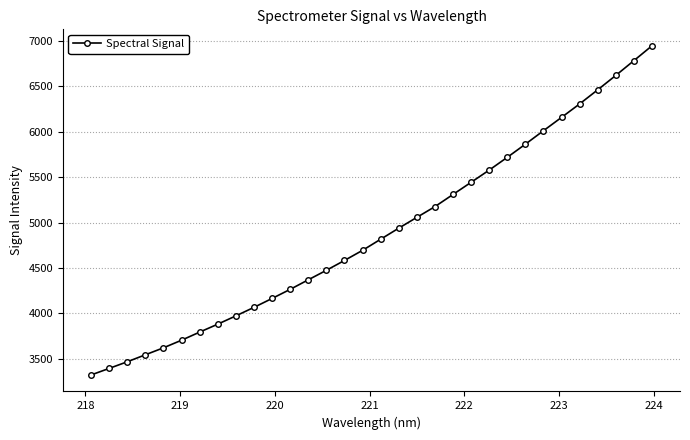

Is this an area chart (filled region under the line)?

No